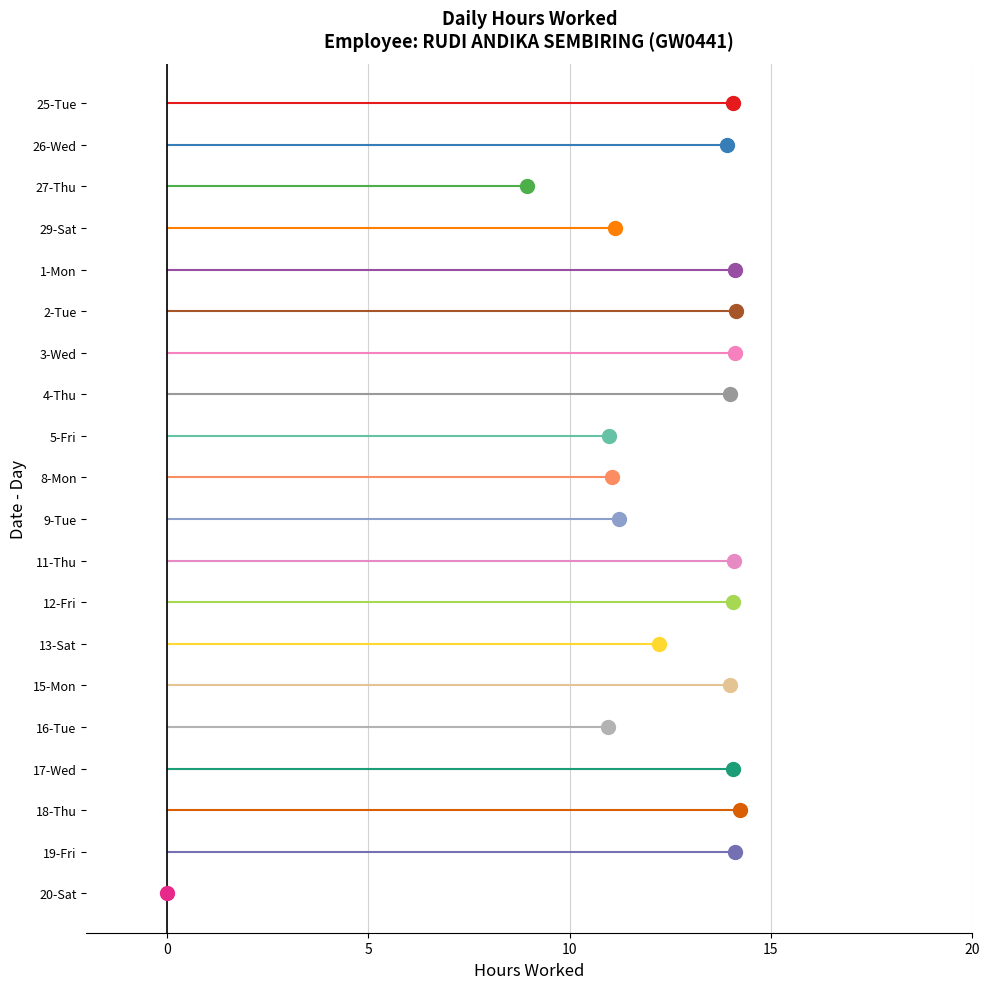

Rank the categories by value from lowest to highest.

20-Sat, 27-Thu, 16-Tue, 5-Fri, 8-Mon, 29-Sat, 9-Tue, 13-Sat, 26-Wed, 4-Thu, 15-Mon, 25-Tue, 12-Fri, 17-Wed, 11-Thu, 3-Wed, 19-Fri, 1-Mon, 2-Tue, 18-Thu